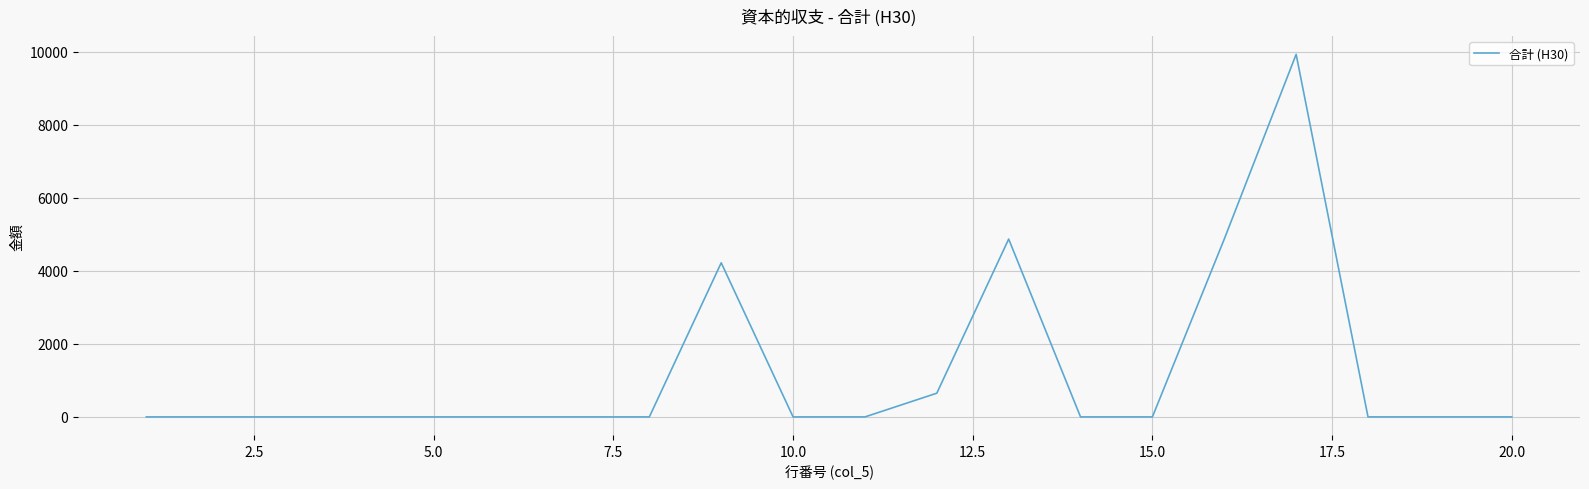

What is the greatest value displayed?

9932